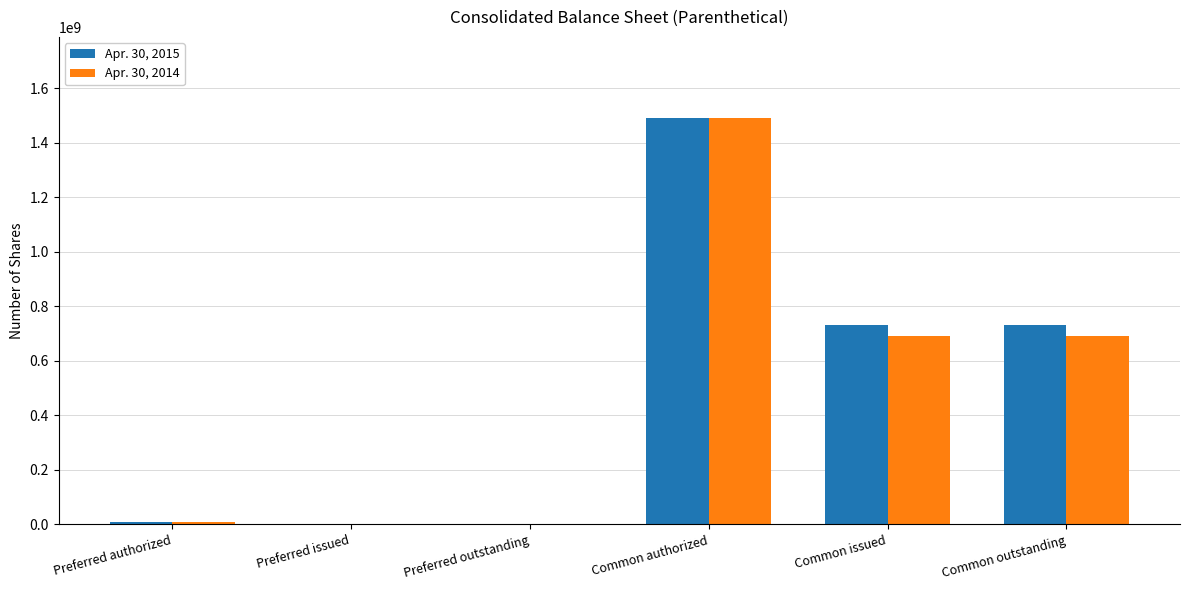

At which category does the chart reach its peak across all series?

Common authorized